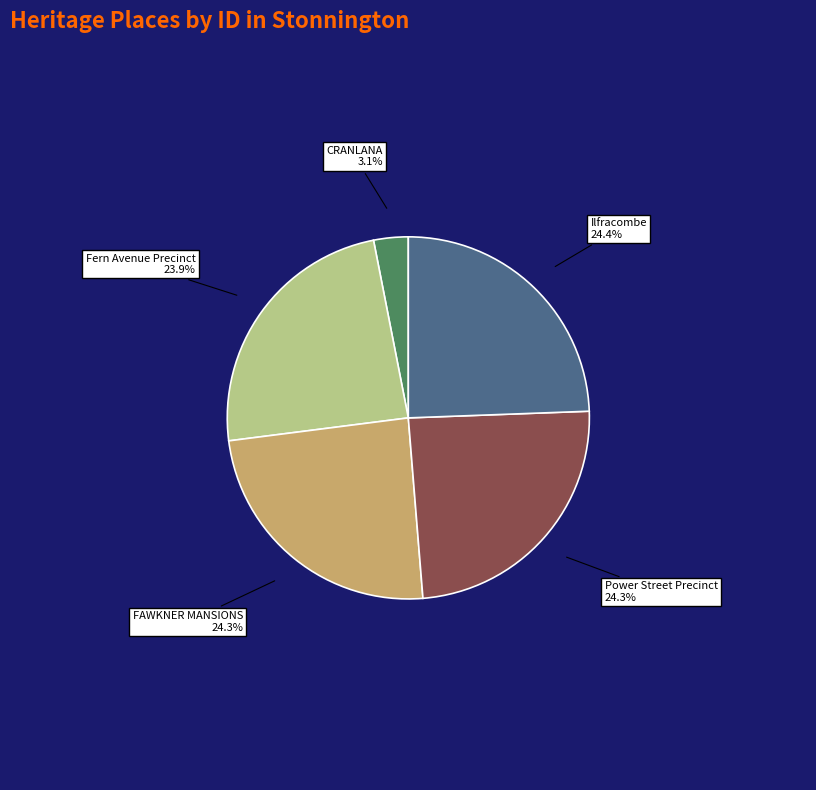

Do Fern Avenue Precinct and CRANLANA together represent more than half of the pie?

No